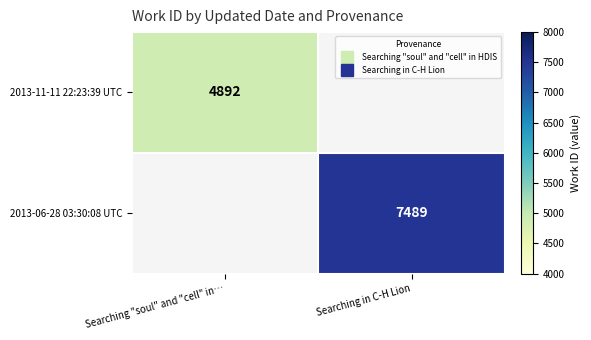

What is the approximate value of 2013-06-28 03:30:08 UTC at Searching in C-H Lion?

7489.0